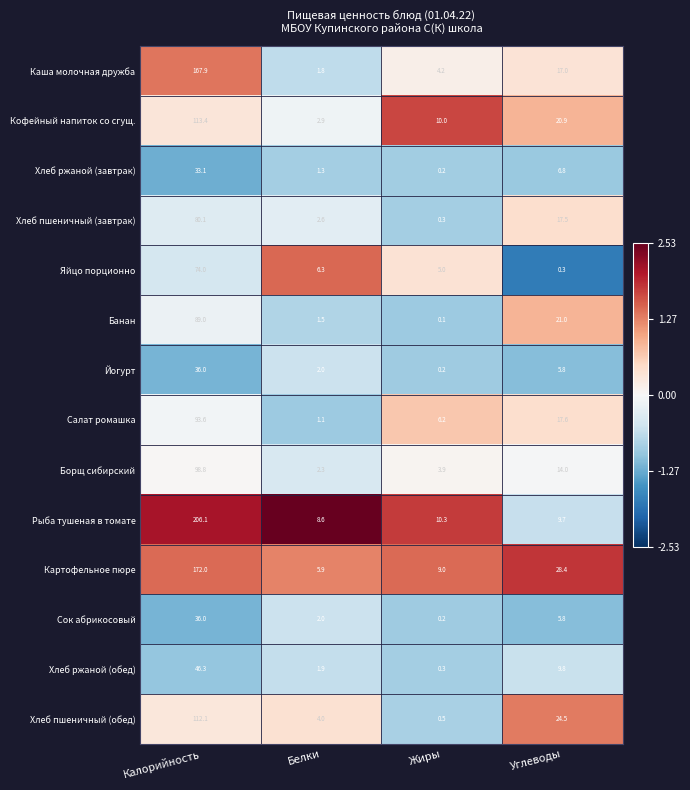

How many data points in Салат ромашка are less than 17?

2